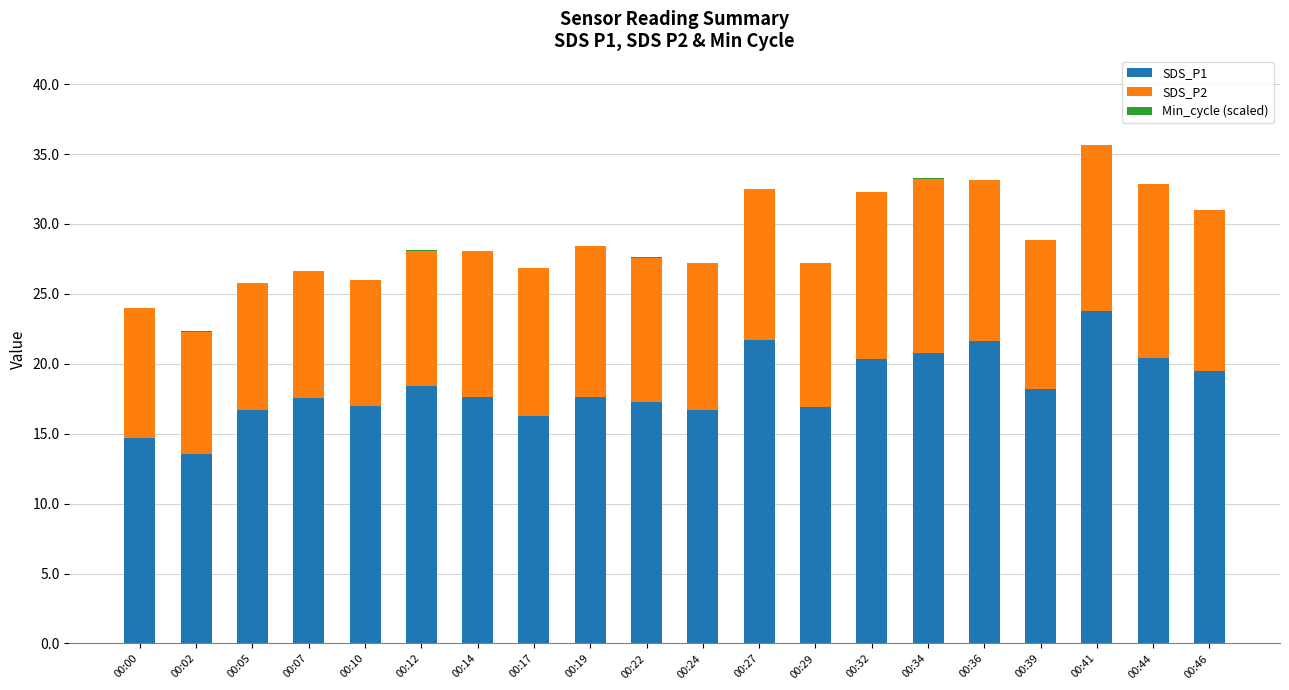

Which category has the highest value in the SDS_P1 series?

00:41